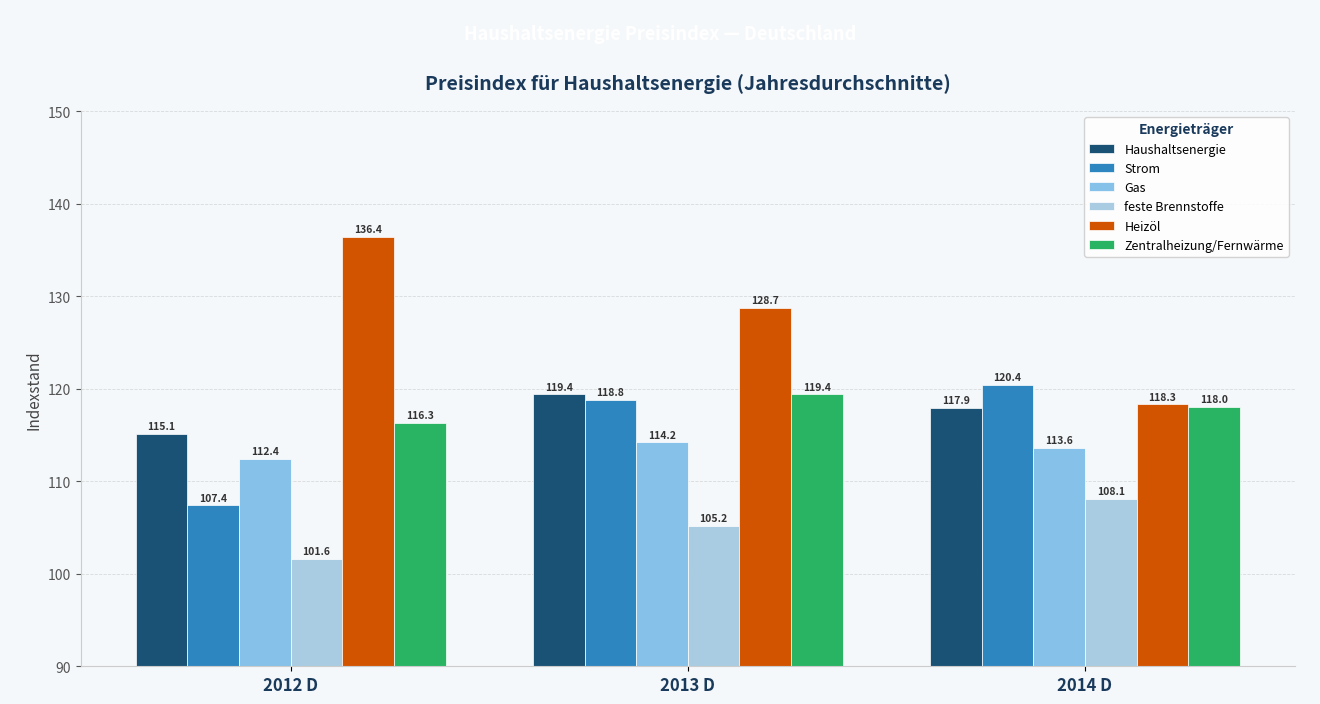

What is the difference between the Zentralheizung/Fernwärme values at 2012 D and 2014 D?

1.7